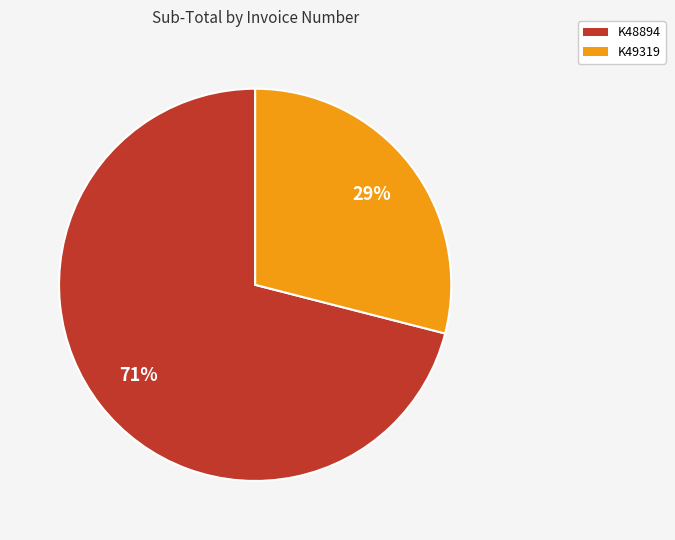

Is it true that K48894 is 71% of the pie?

True